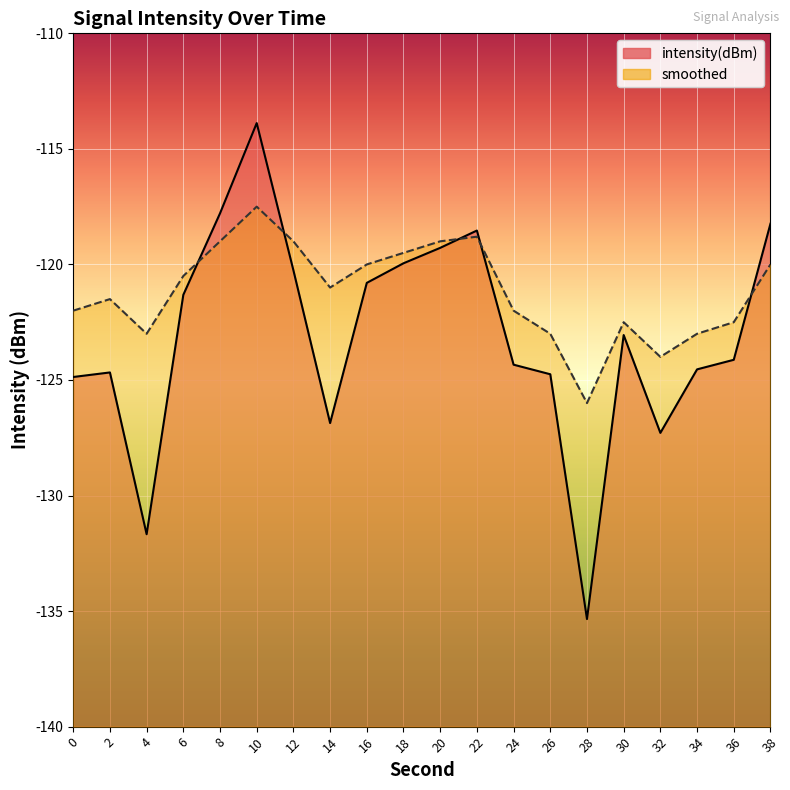

At which category is the sum across all series the highest?

10